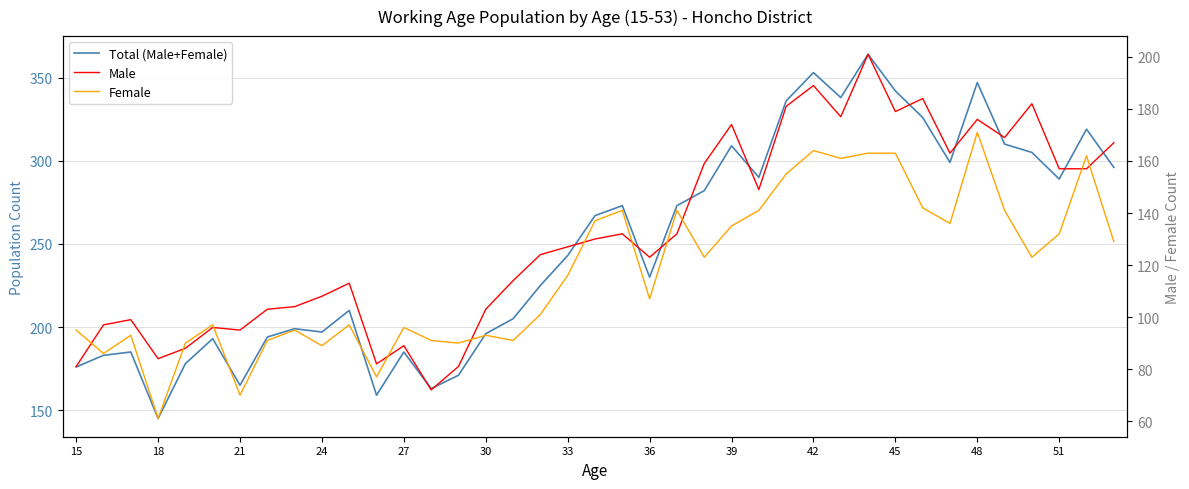

How many values in the Total (Male+Female) series exceed 243?

19